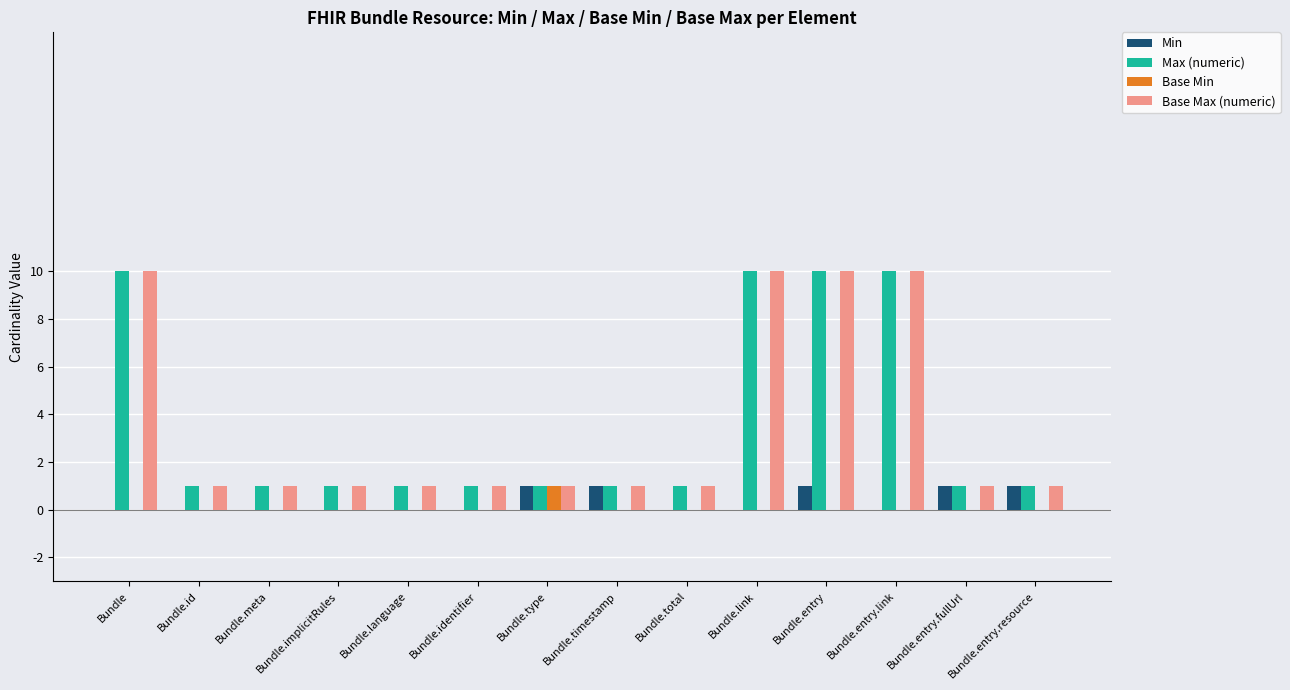

What is the average value of the Max (numeric) series?

4